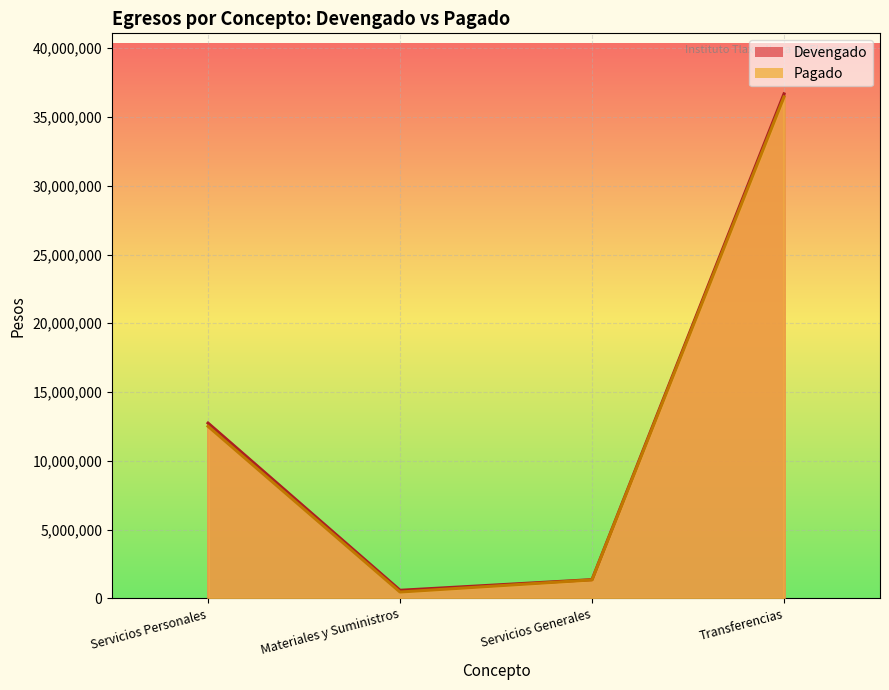

Which series has the largest range (max minus min)?

Devengado